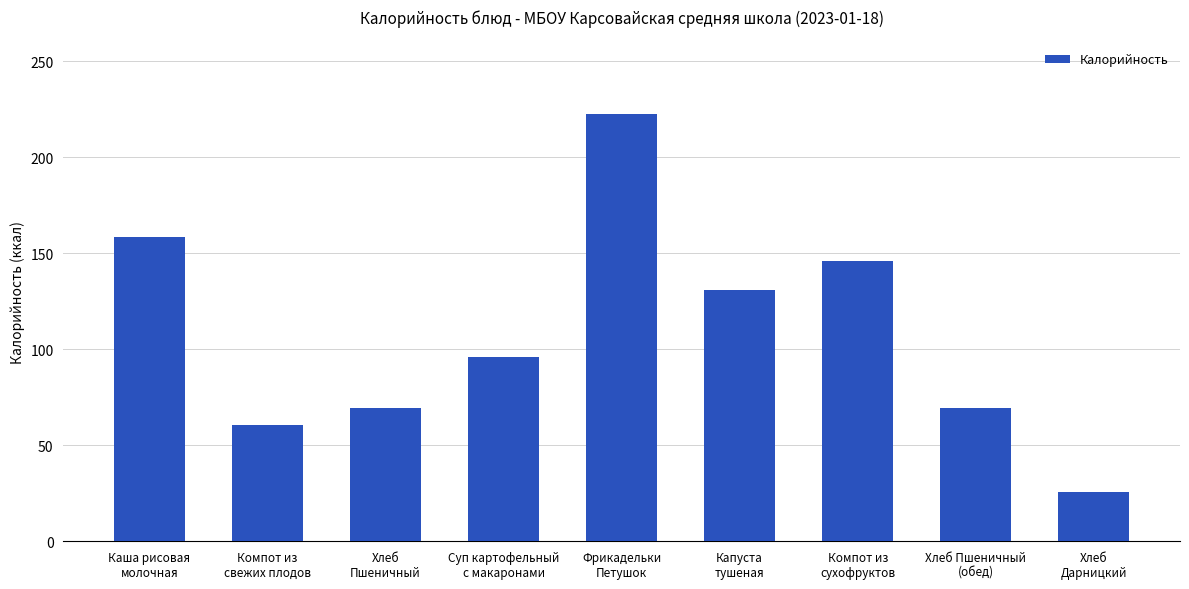

Reading left to right, extract all data points from this chart.

158.7	60.6	69.3	96.0	222.6	130.7	146.0	69.3	25.8